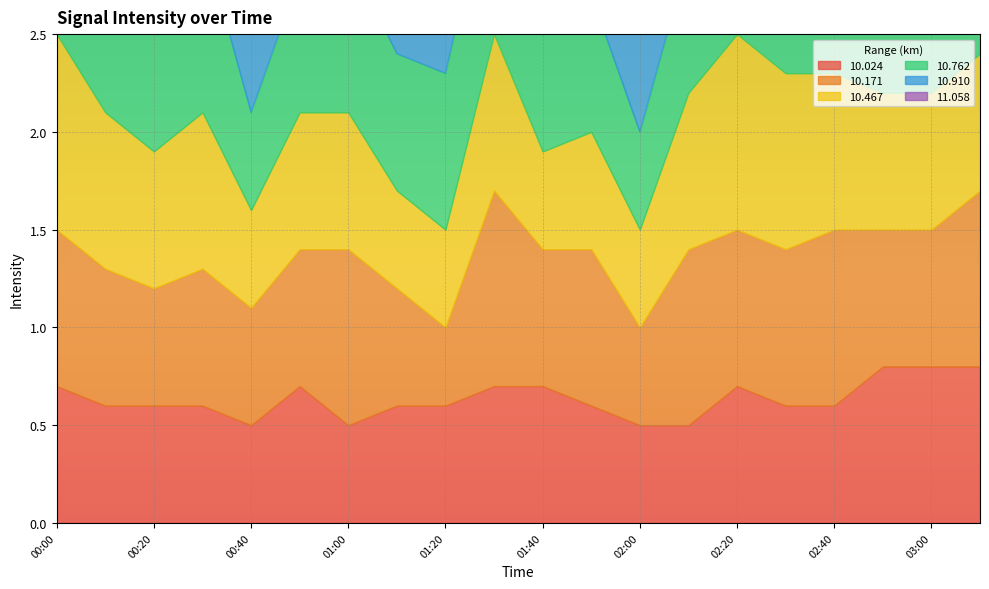

How many distinct data groups are displayed?

6